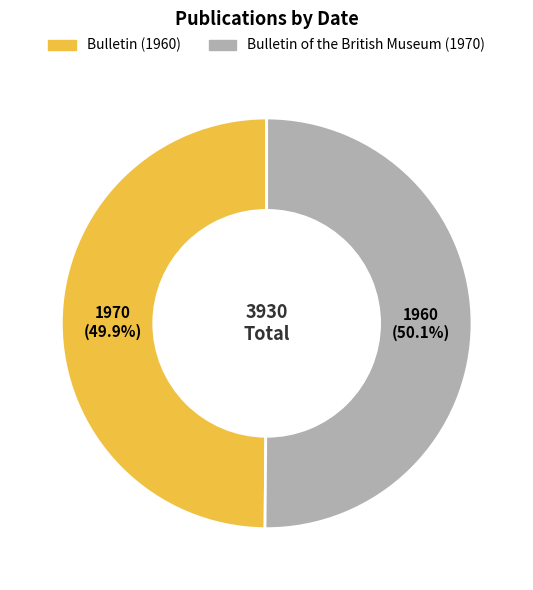

Approximately how many times larger is the value at Bulletin (1960) compared to Bulletin of the British Museum (1970)?

1.0